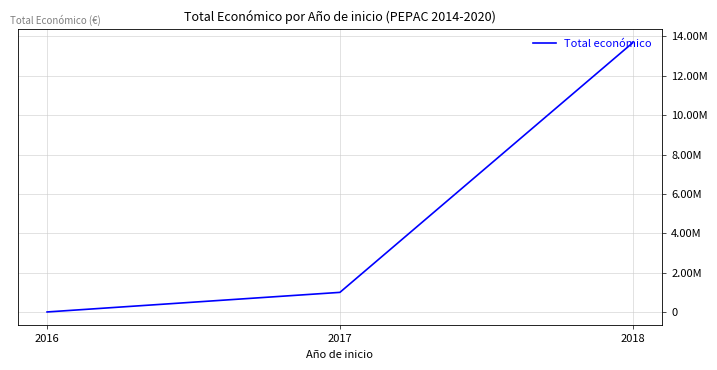

Between 2017 and 2016, which is larger?

2017